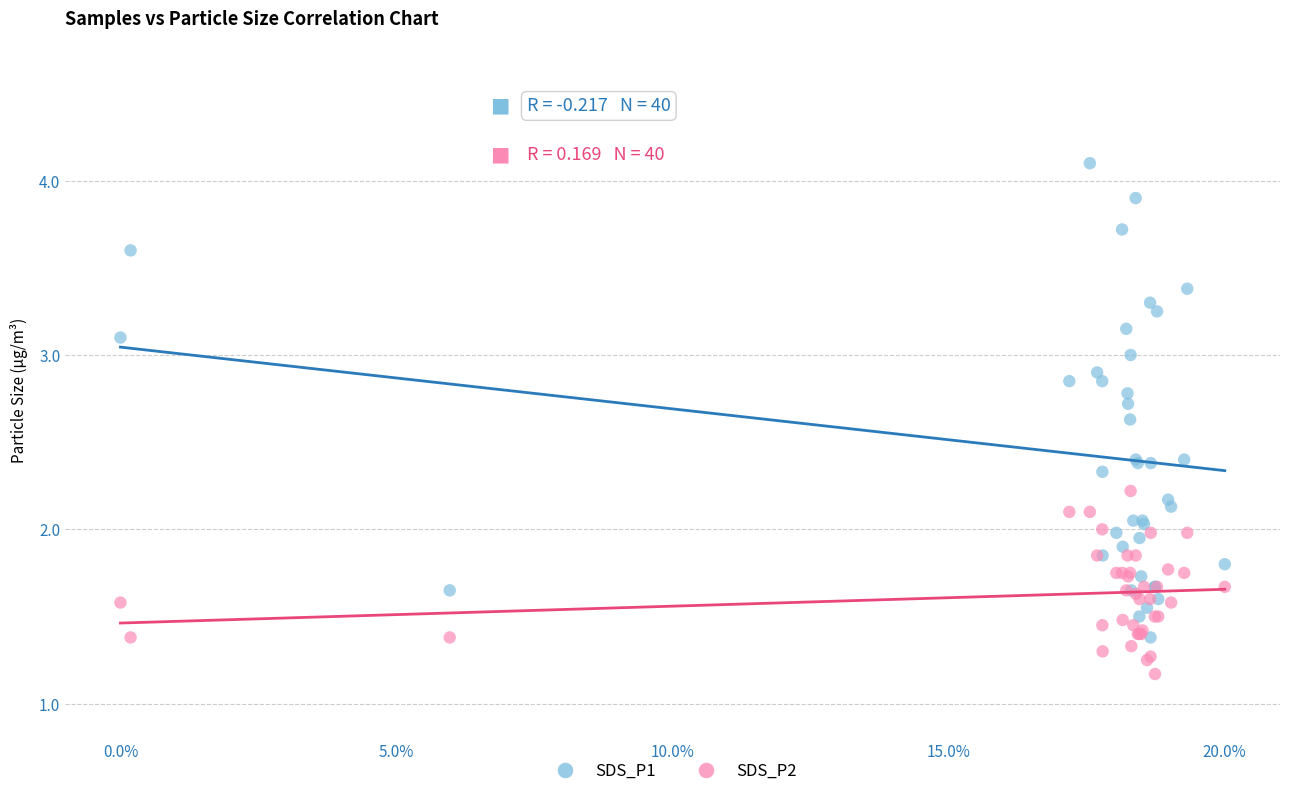

Which series contains the lowest Y value?

SDS_P2